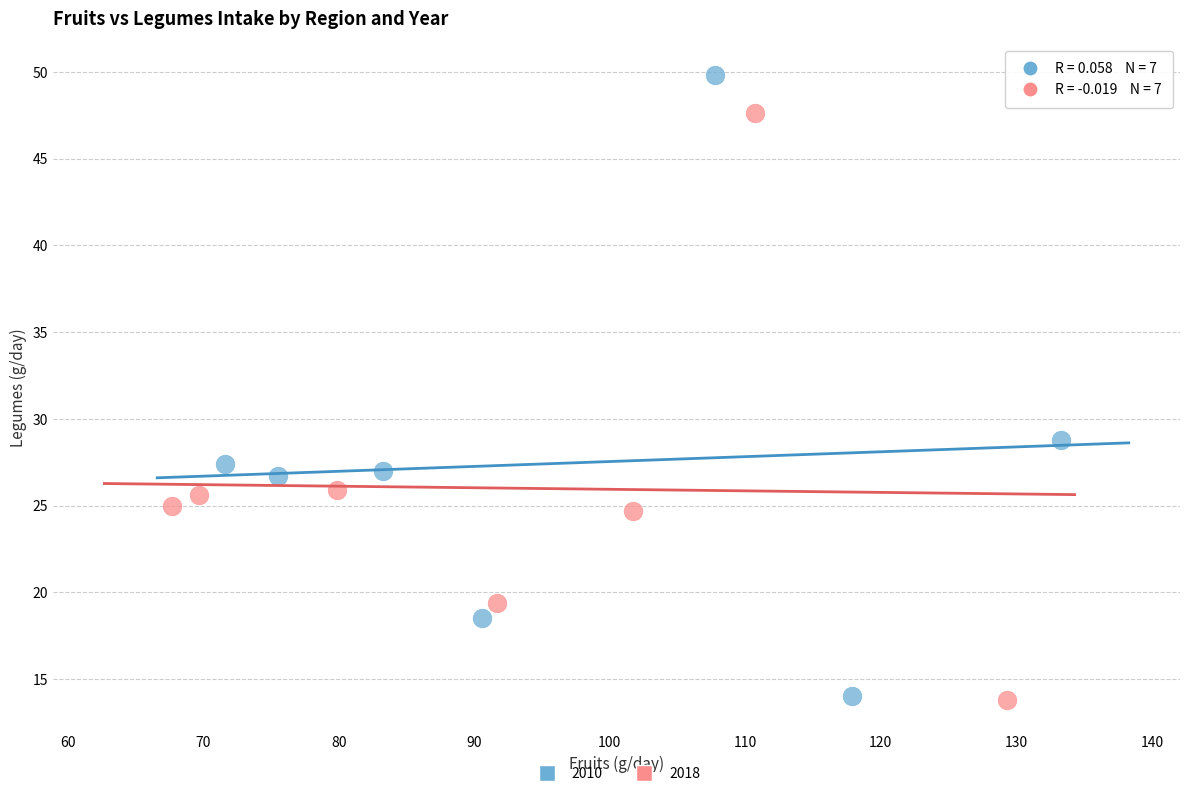

Which series has the largest Y range (max minus min)?

2010